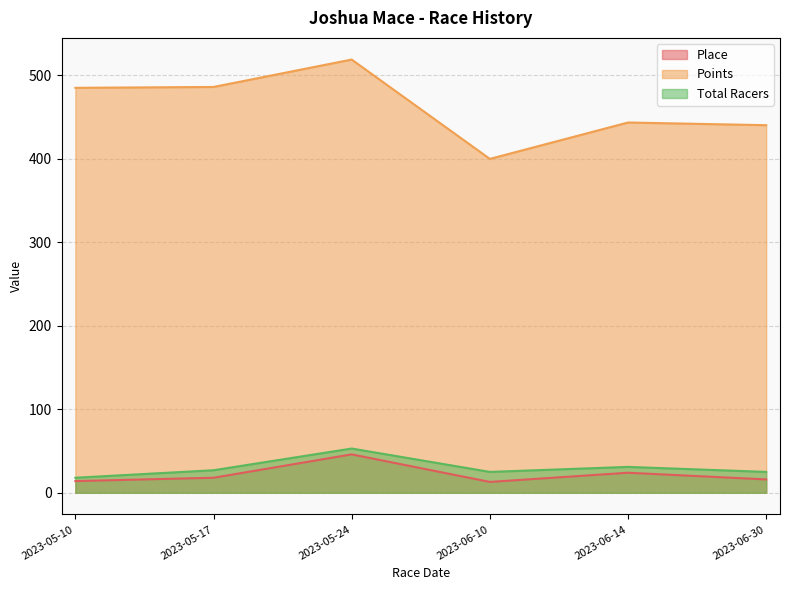

What is the difference between the Place values at 2023-06-30 and 2023-06-10?

3.0